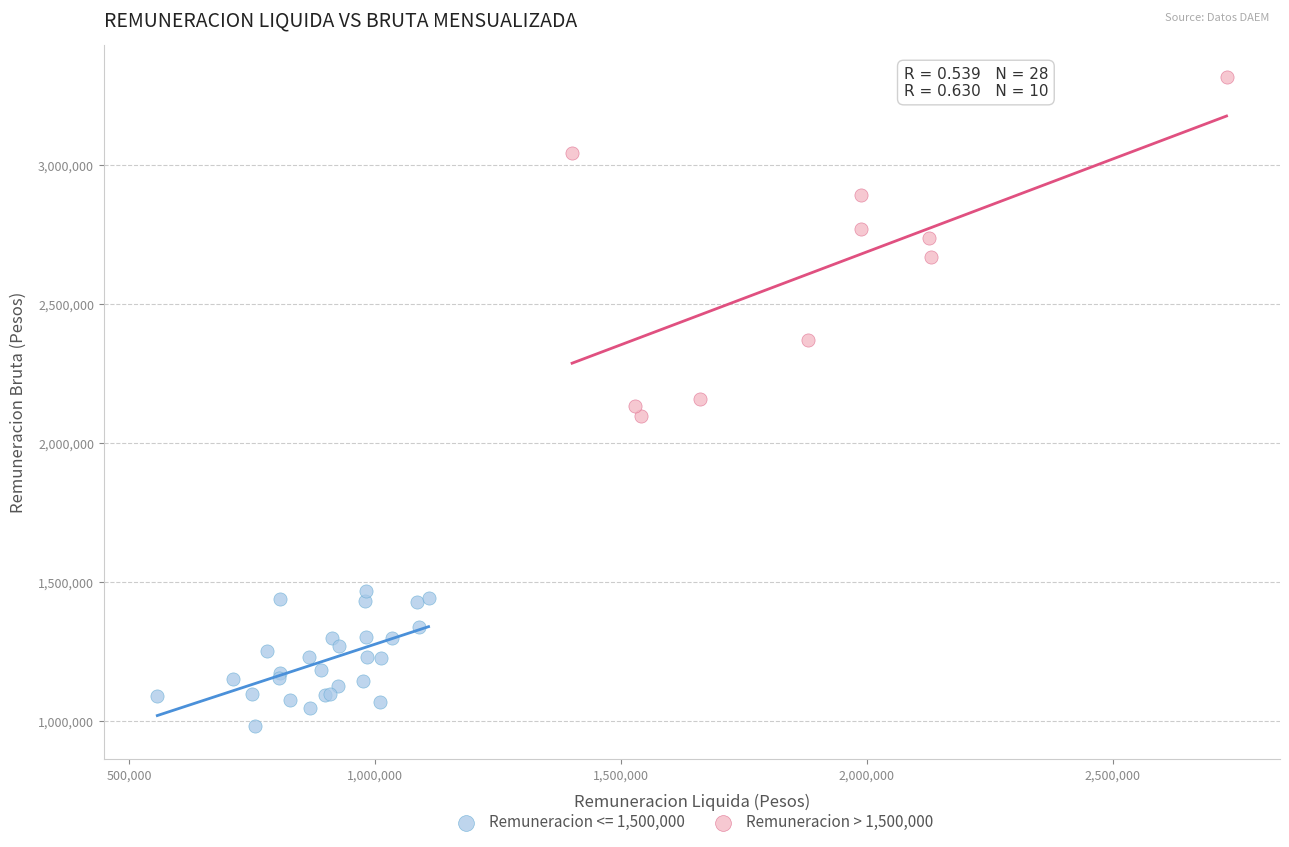

Which series contains the lowest Y value?

Remuneracion <= 1,500,000